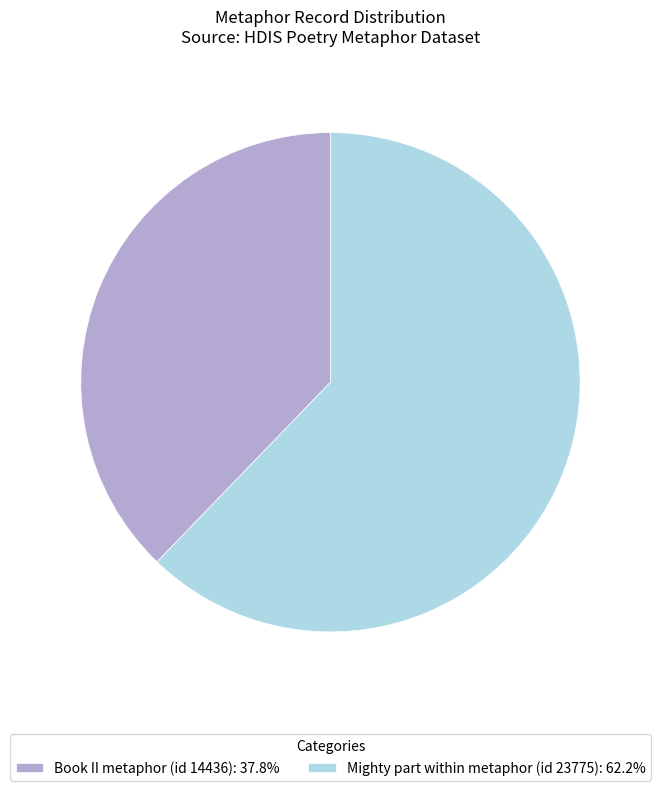

Is it true that Mighty part within metaphor (id 23775) is 54% of the pie?

False